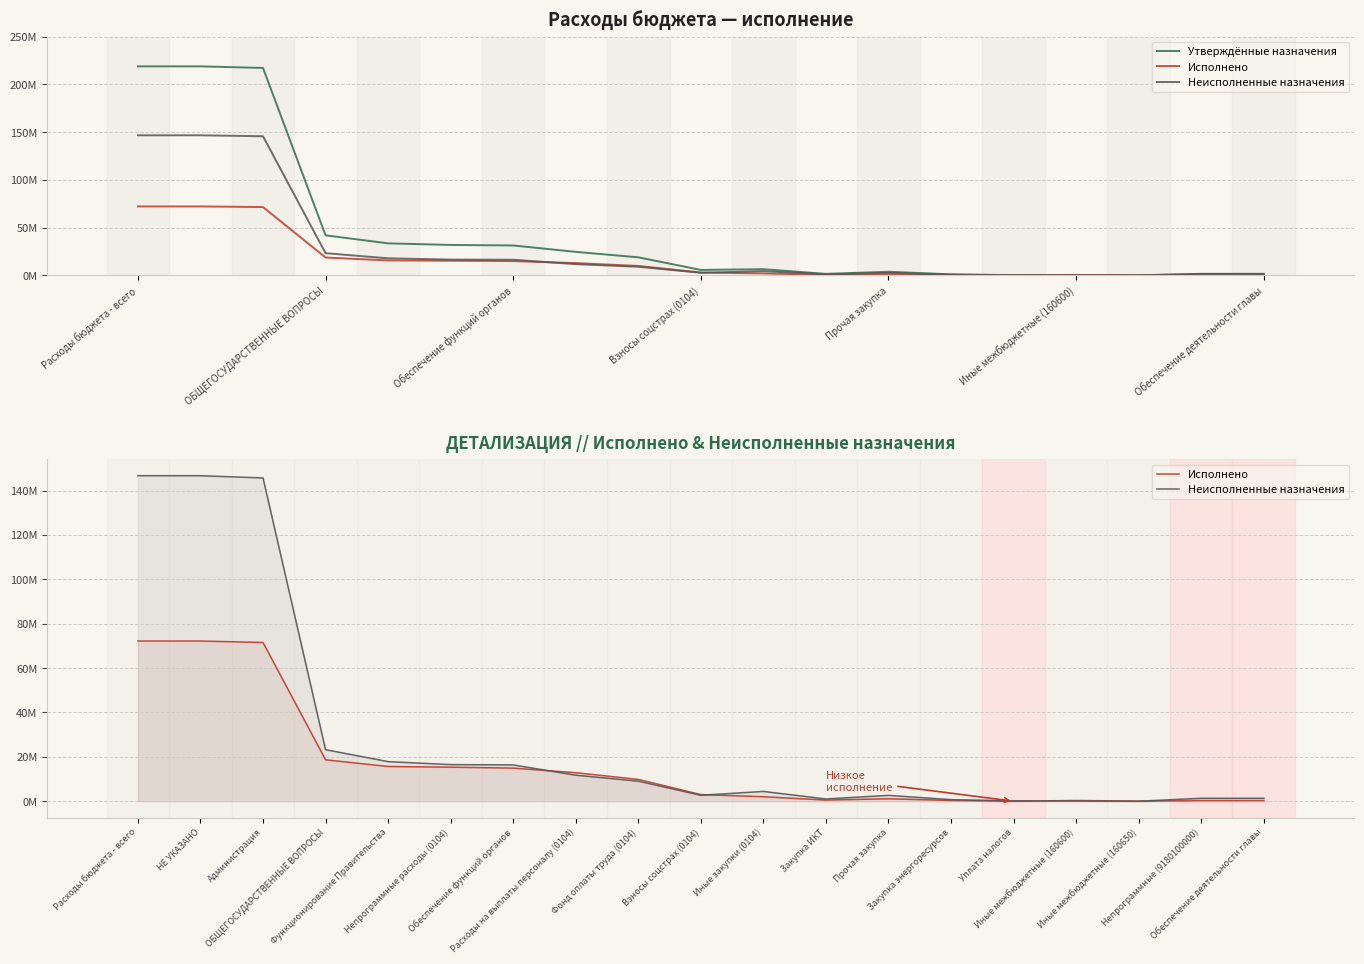

True or false: Утверждённые назначения and Неисполненные назначения intersect in this chart.

False